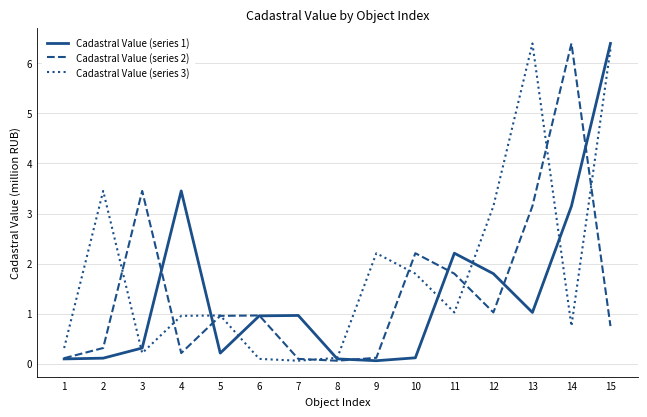

At which label is Cadastral Value (series 3) closest to 3?

12